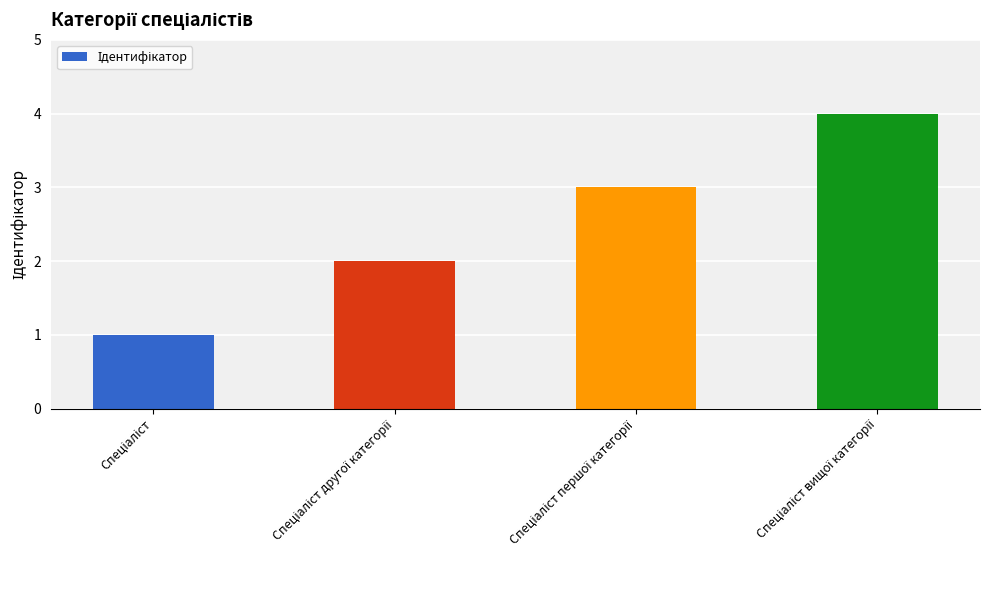

What is the sum of all values?

10